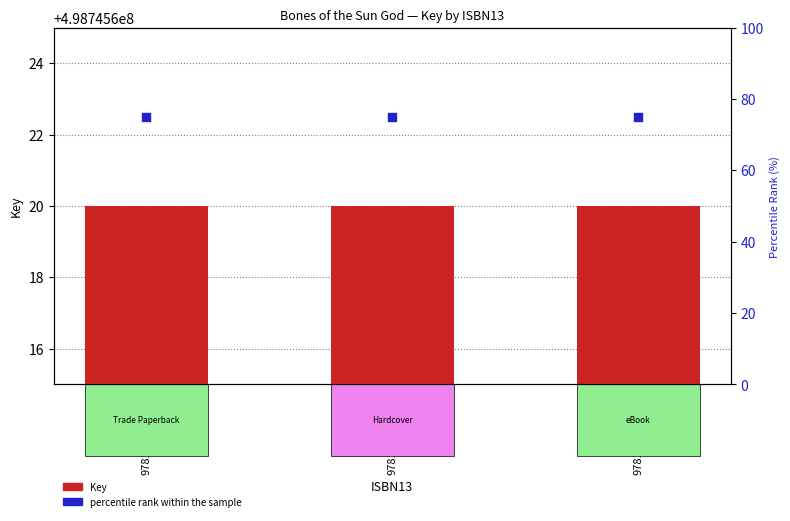

At which category is the sum across all series the highest?

9781481445832